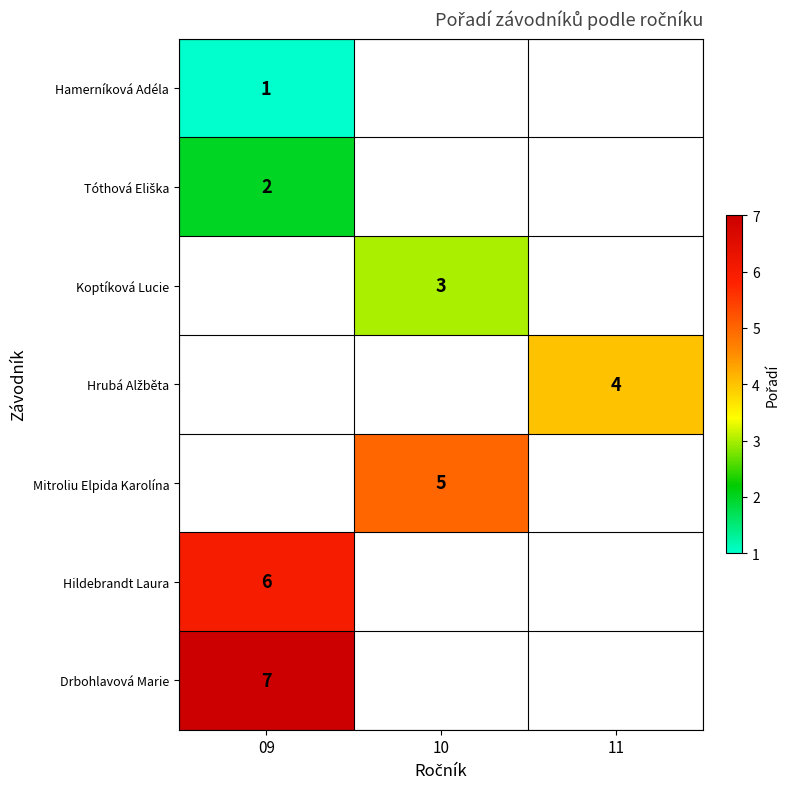

The Mitroliu Elpida Karolína series shows 3 at 10. True or false?

False